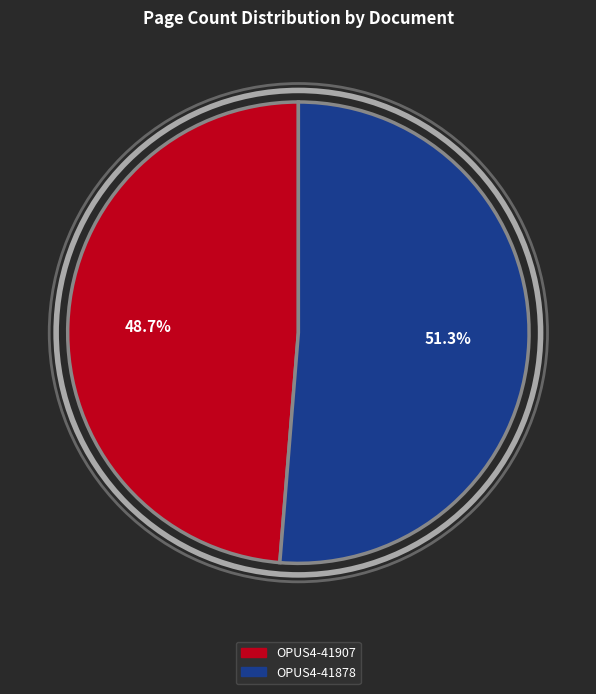

To the nearest percent, what percentage of the pie is OPUS4-41907?

49%